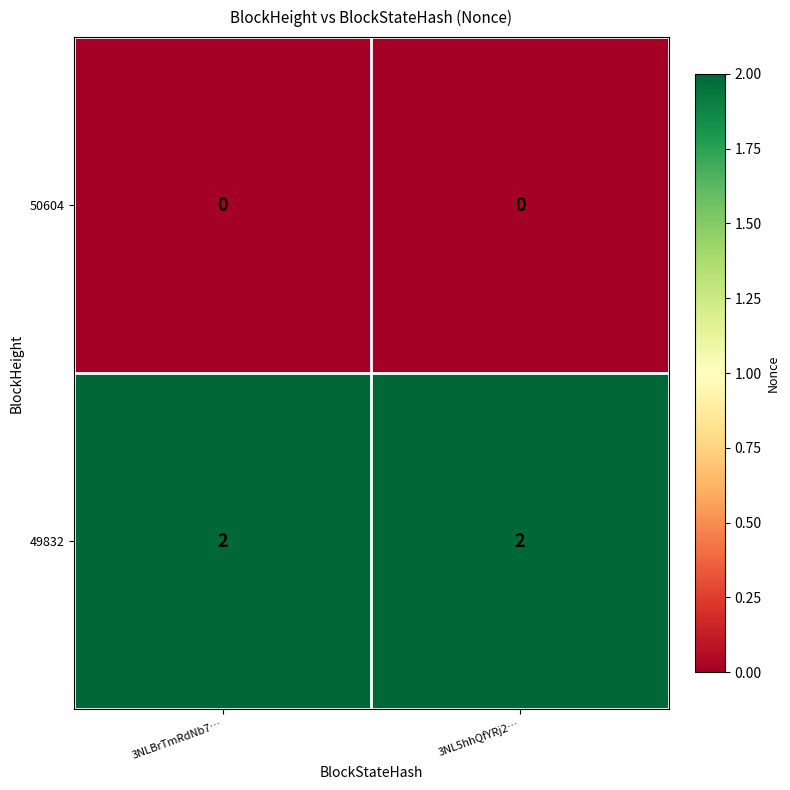

Is it true that 49832 equals 1 at 3NLBrTmRdNb7…?

False